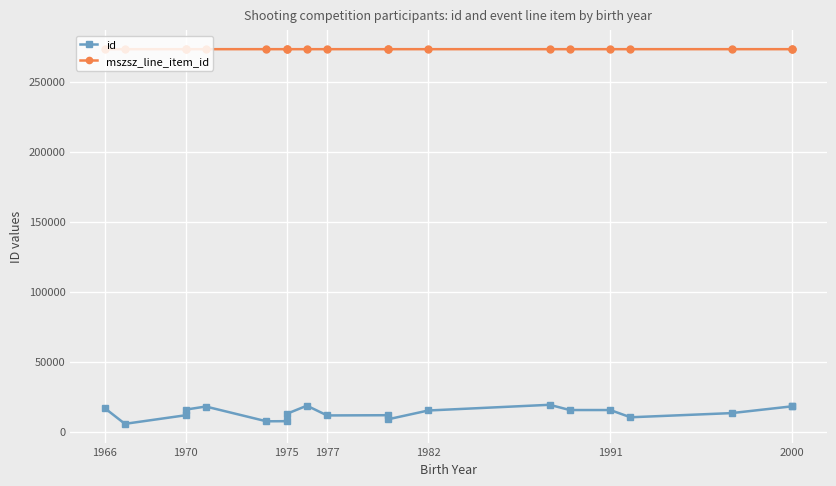

True or false: mszsz_line_item_id and id cross at least once.

False